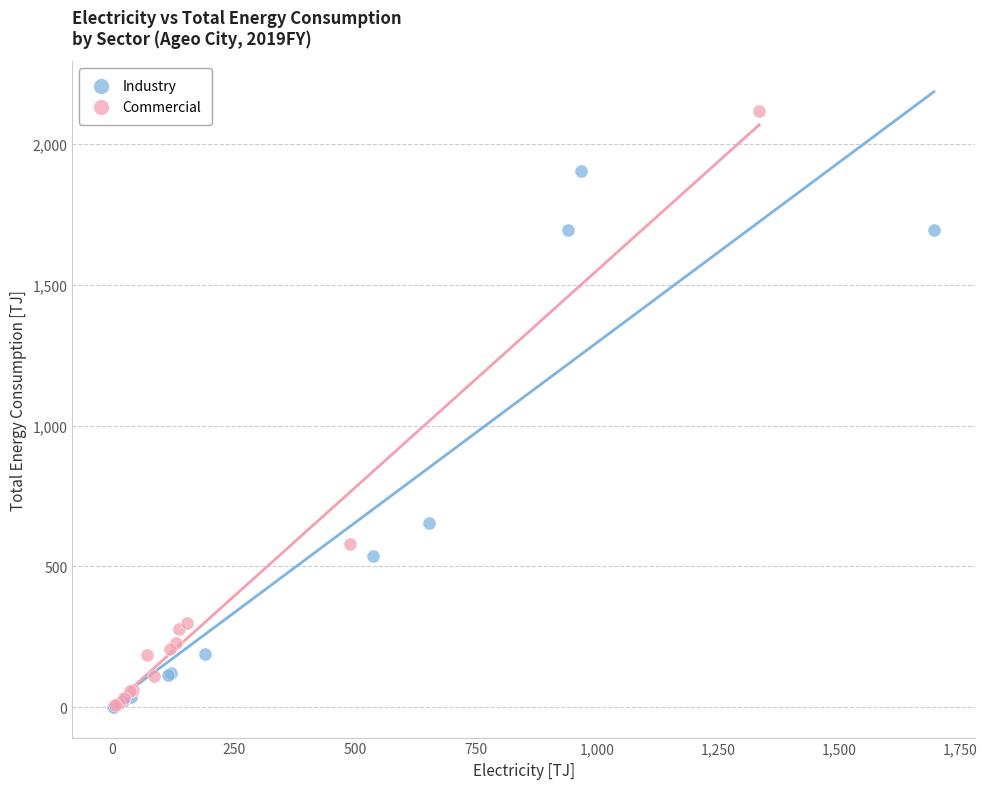

Which series has the widest spread of Y values?

Commercial